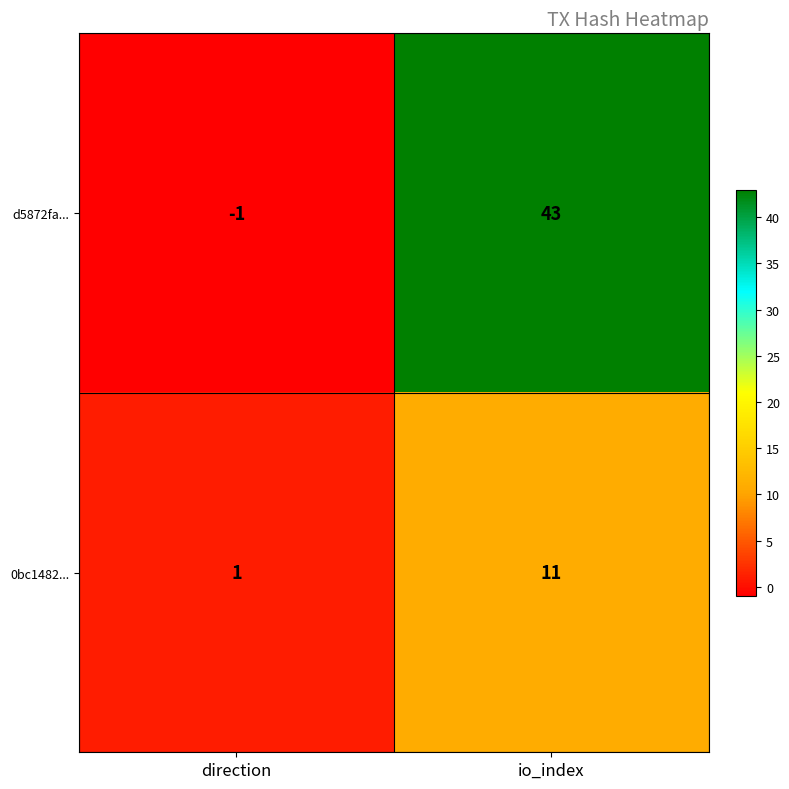

Between direction and io_index, which series saw the biggest shift?

d5872fa...